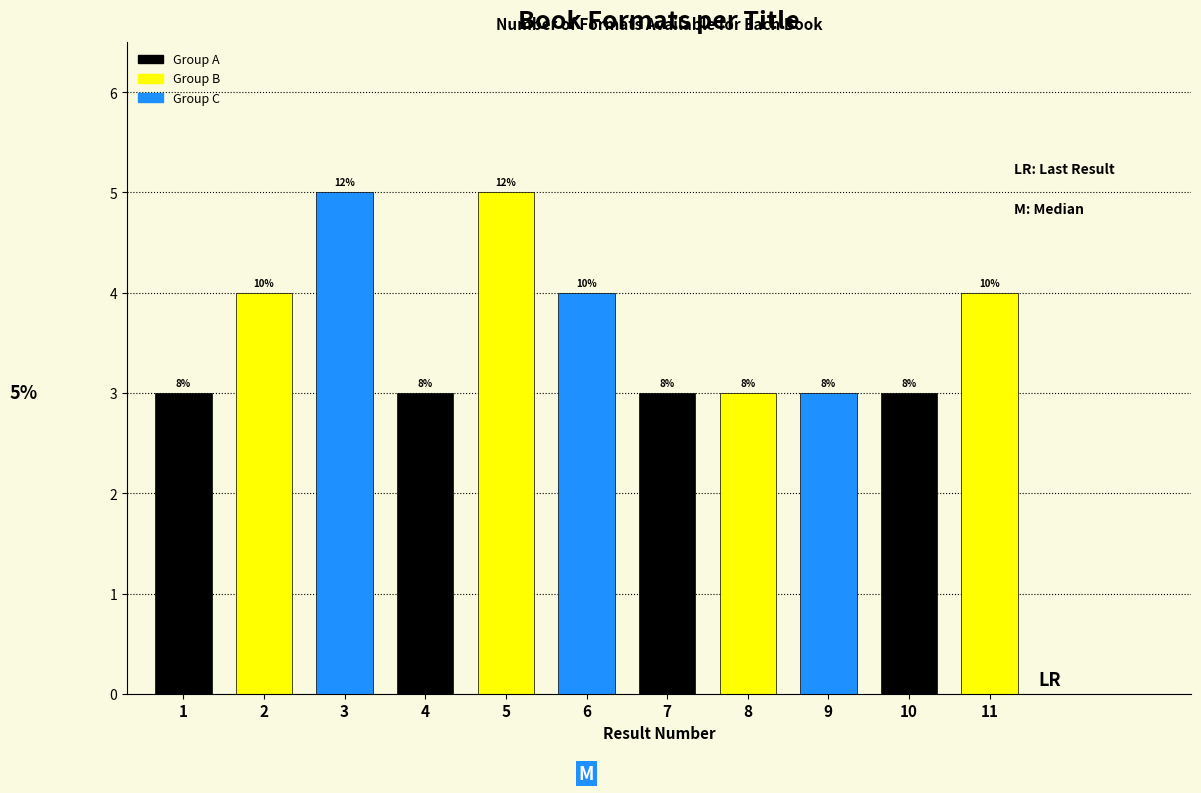

How many bars are there in total?

11